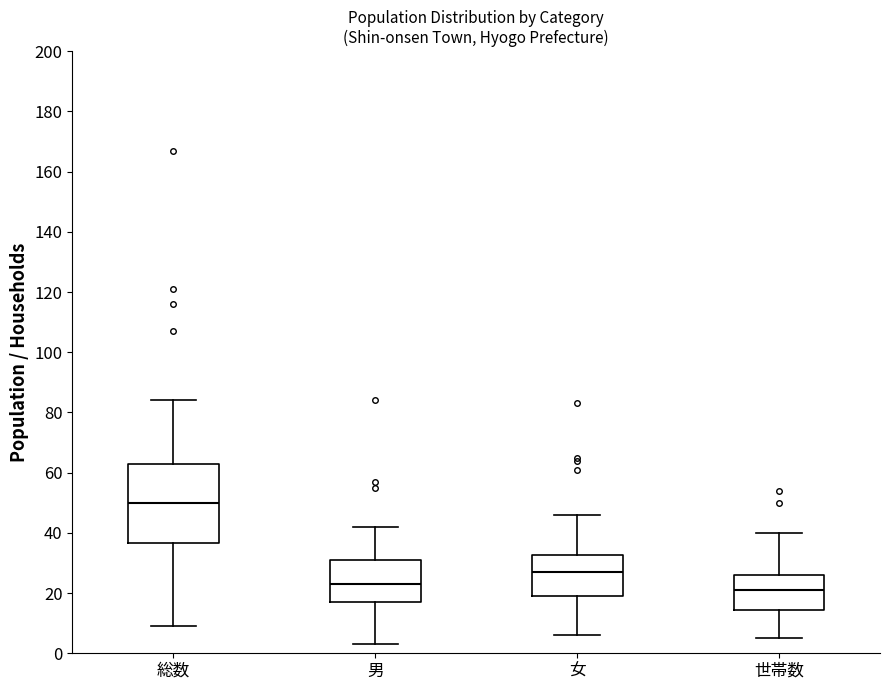

Reading left to right, read every box against the y-axis: the position of its median line, the range the box covers, and the ends of its whiskers. The values are not printed on the chart, so give them approximately, as read against the axis.

総数: median 50, box 36 to 64, whiskers 10 to 84
男: median 24, box 18 to 32, whiskers 4 to 42
女: median 28, box 20 to 32, whiskers 6 to 46
世帯数: median 22, box 14 to 26, whiskers 6 to 40